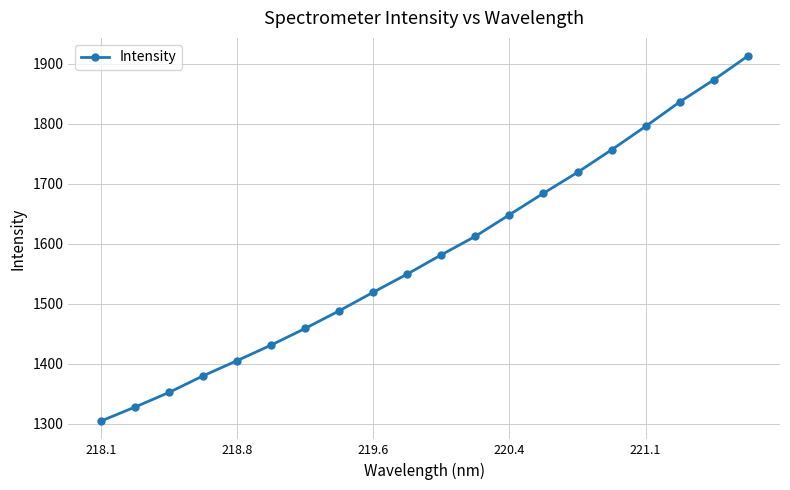

True or false: the data has more than 0 interior local peaks.

False